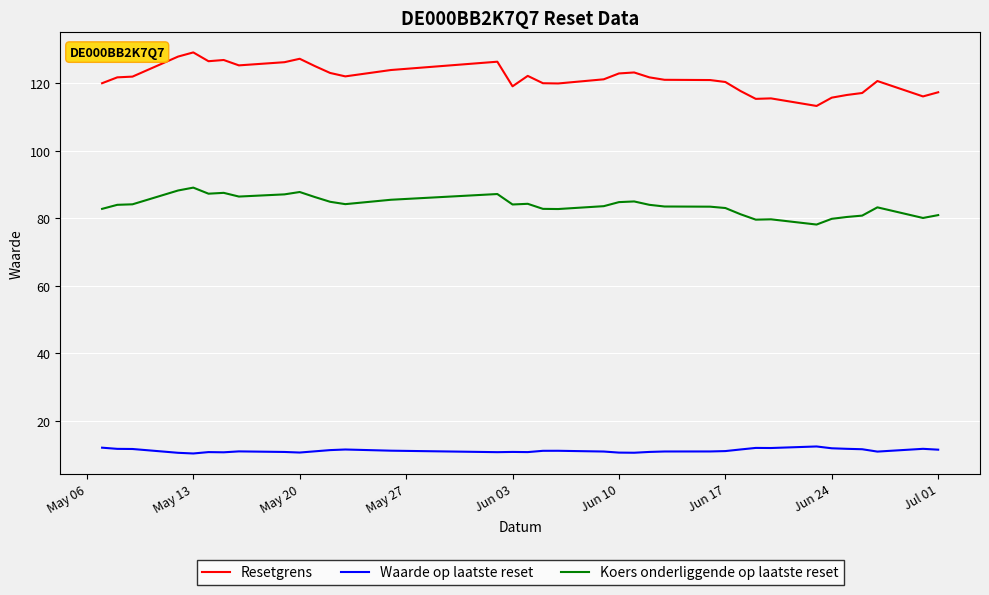

What are all the series names shown in the legend?

Resetgrens, Waarde op laatste reset, Koers onderliggende op laatste reset